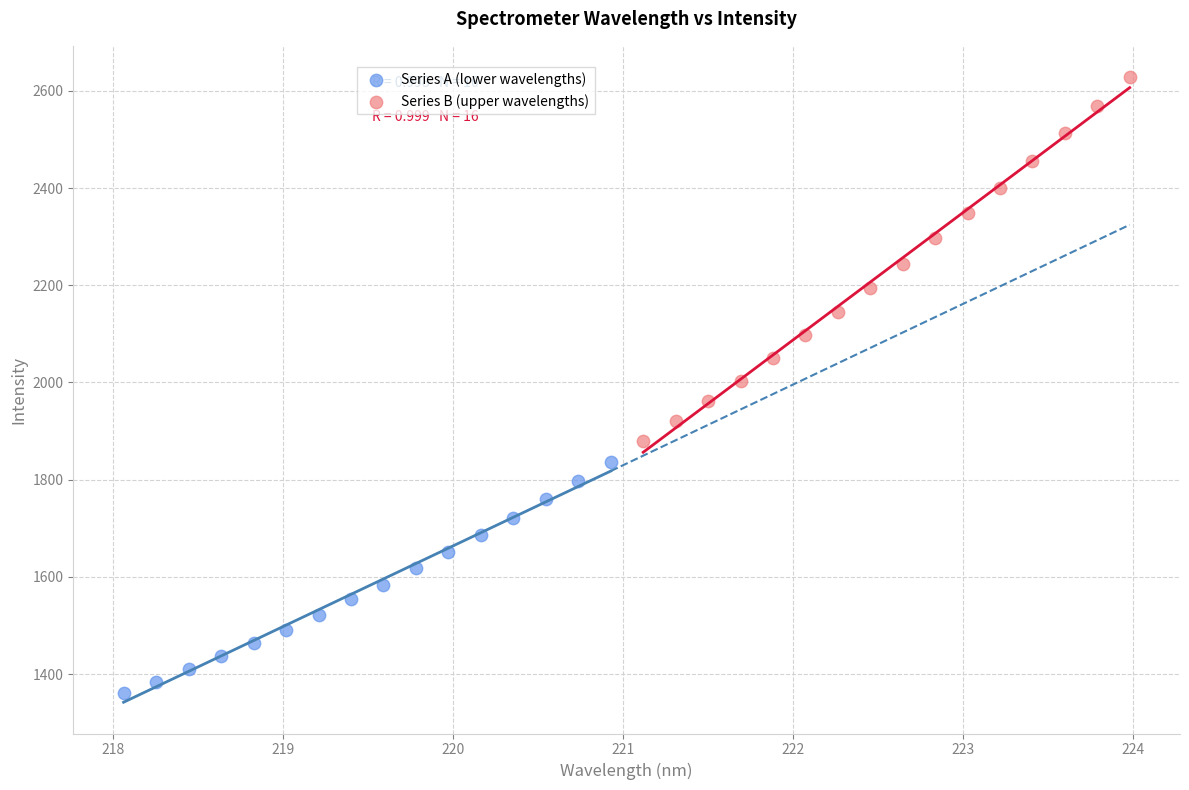

Which series reaches the maximum Y coordinate?

Series B (upper wavelengths)